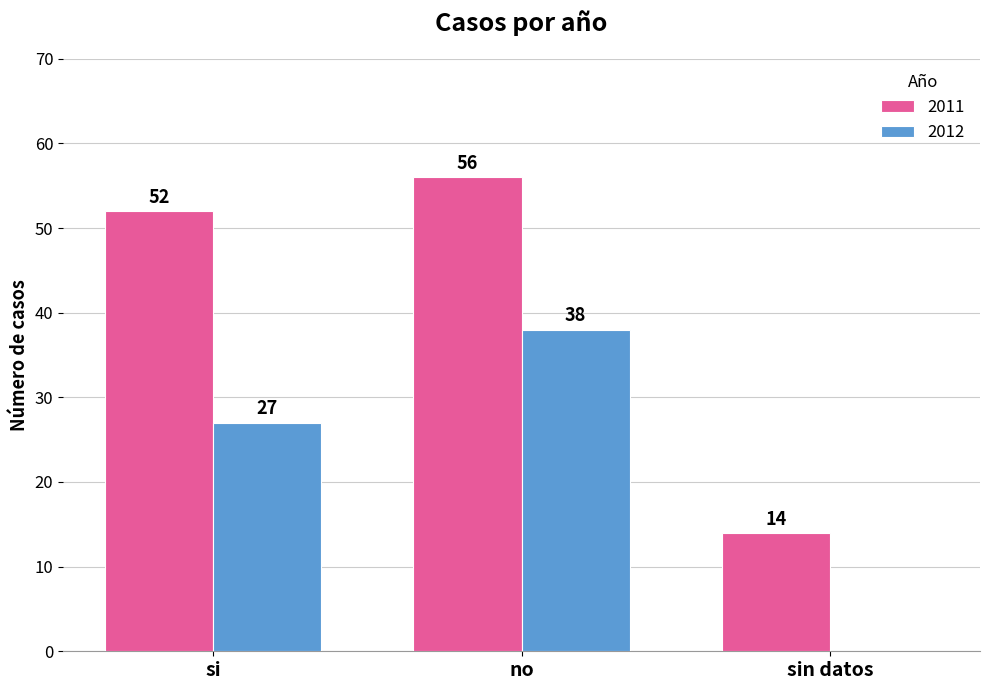

Read the 2012 value at si, to the nearest 5.

25